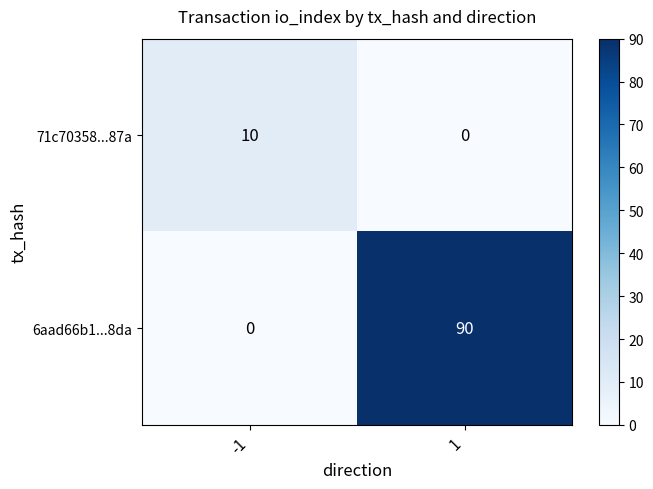

Which series has the largest total across all categories?

6aad66b1...8da